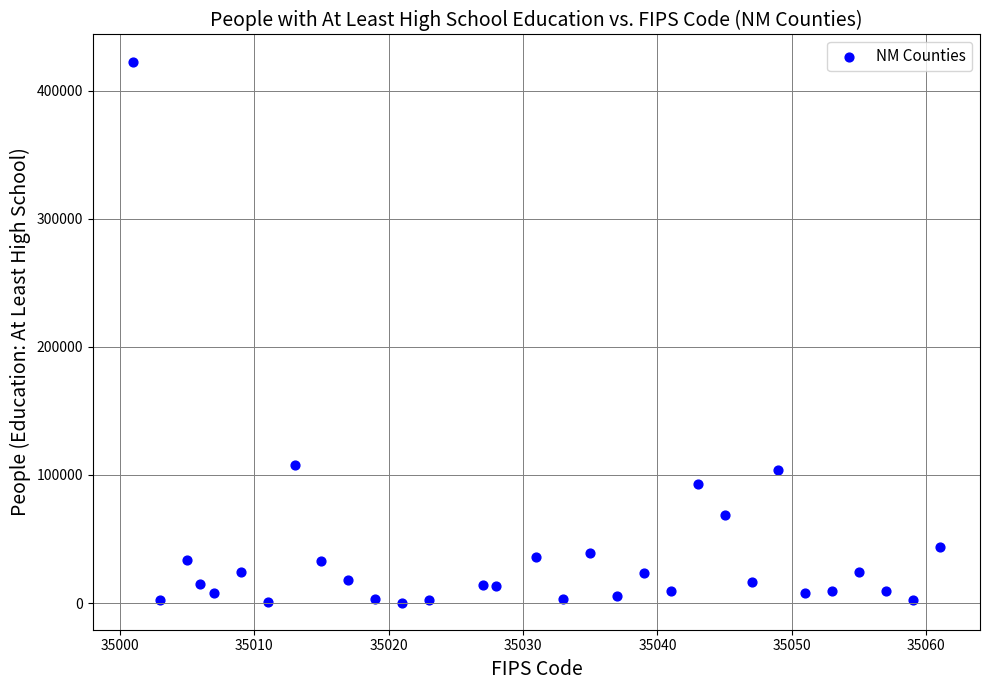

What is the range of Y values (max minus min)?

422293